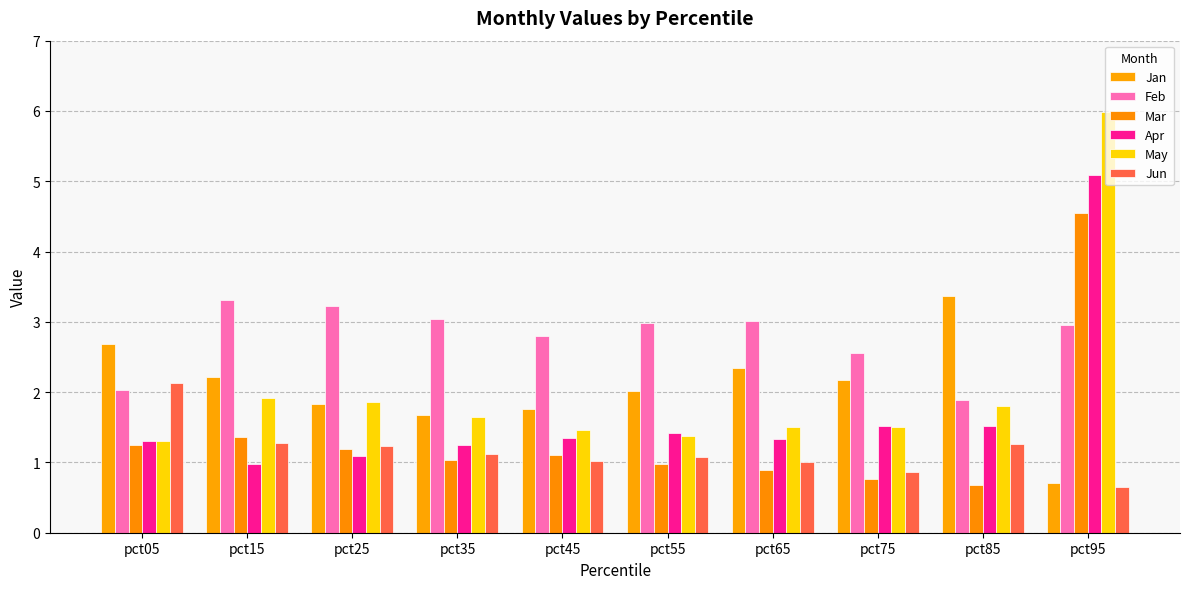

What is the greatest value displayed?

6.0